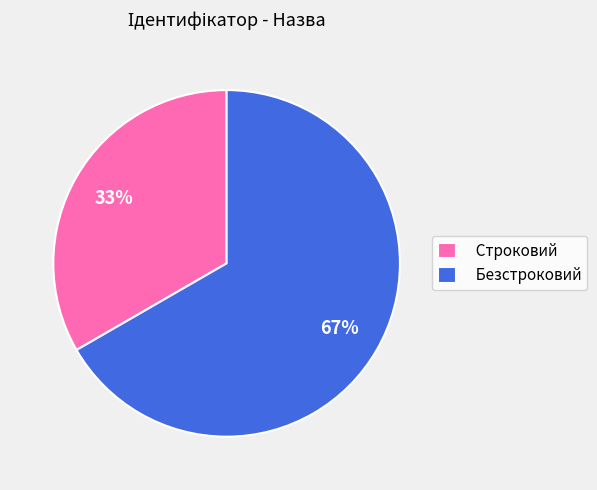

Between Строковий and Безстроковий, which is larger?

Безстроковий